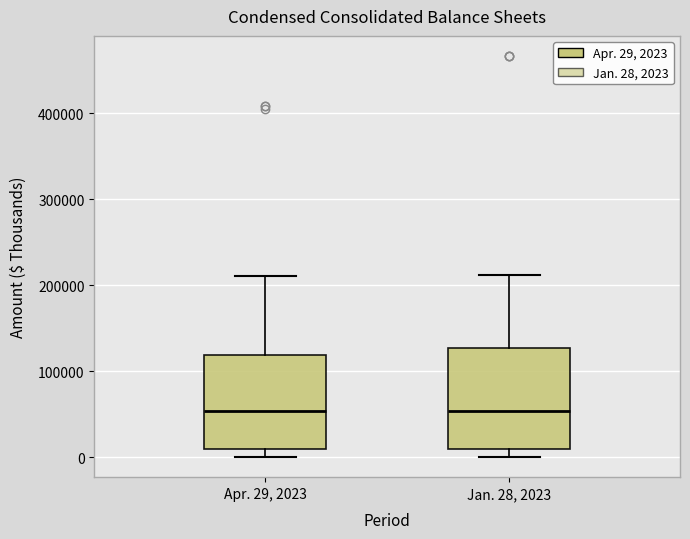

Reading left to right, transcribe this box plot: for each box, give where its median line is, the range the box spans, and where its two whiskers end, as read against the y-axis. The values are not printed on the chart, so give them approximately, as read against the axis.

Apr. 29, 2023: median 50000, box 10000 to 120000, whiskers 0 to 210000
Jan. 28, 2023: median 50000, box 10000 to 130000, whiskers 0 to 210000